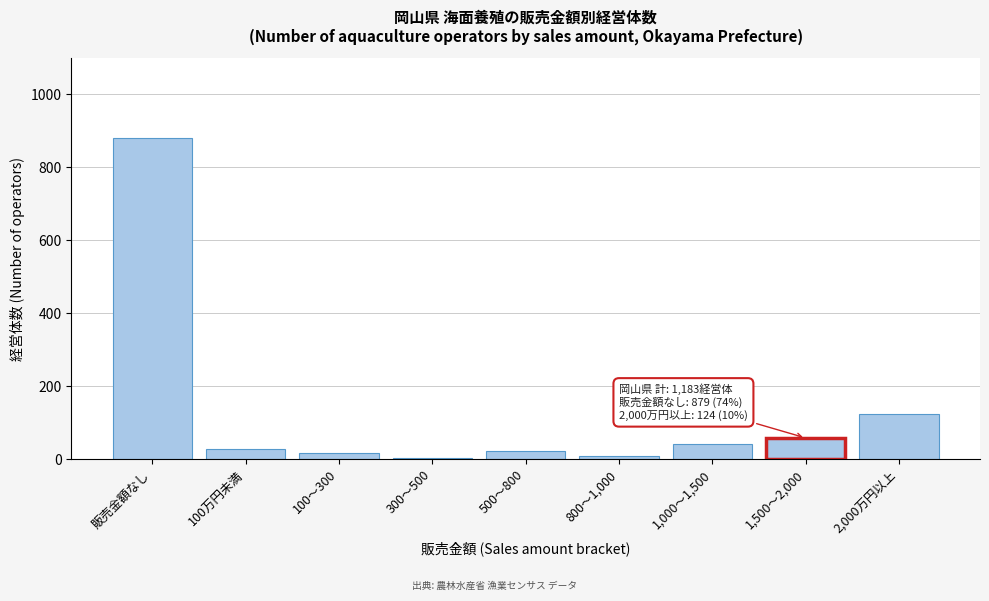

The value at 販売金額なし is 879. True or false?

True